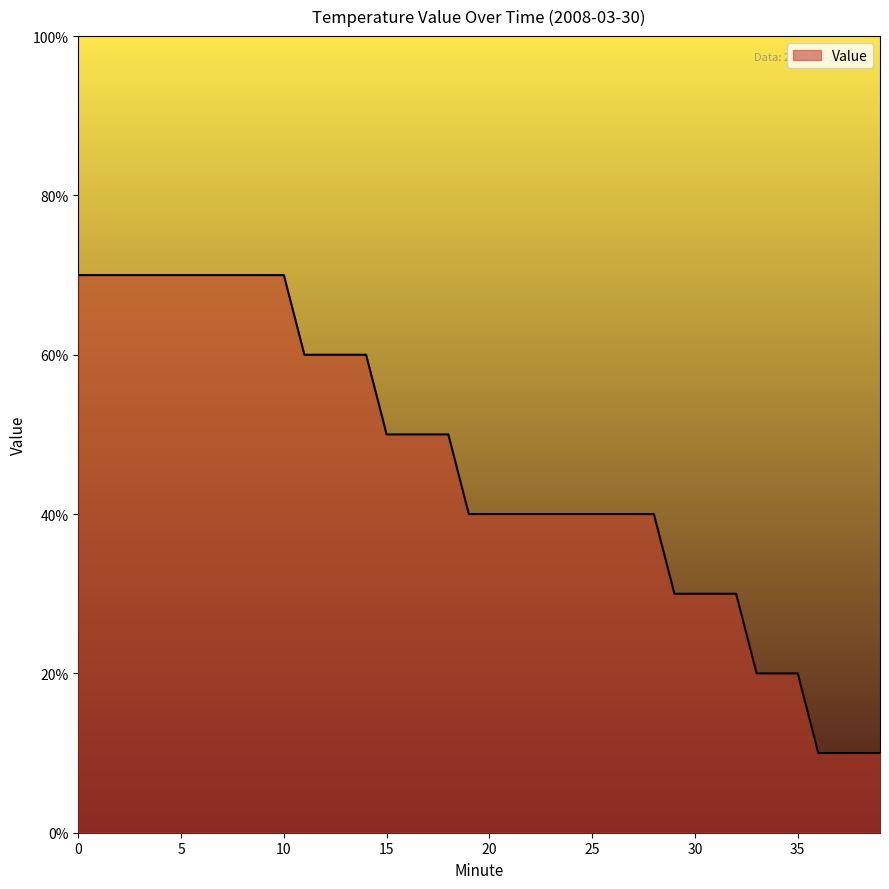

True or false: the data has more than 2 interior local peaks.

False